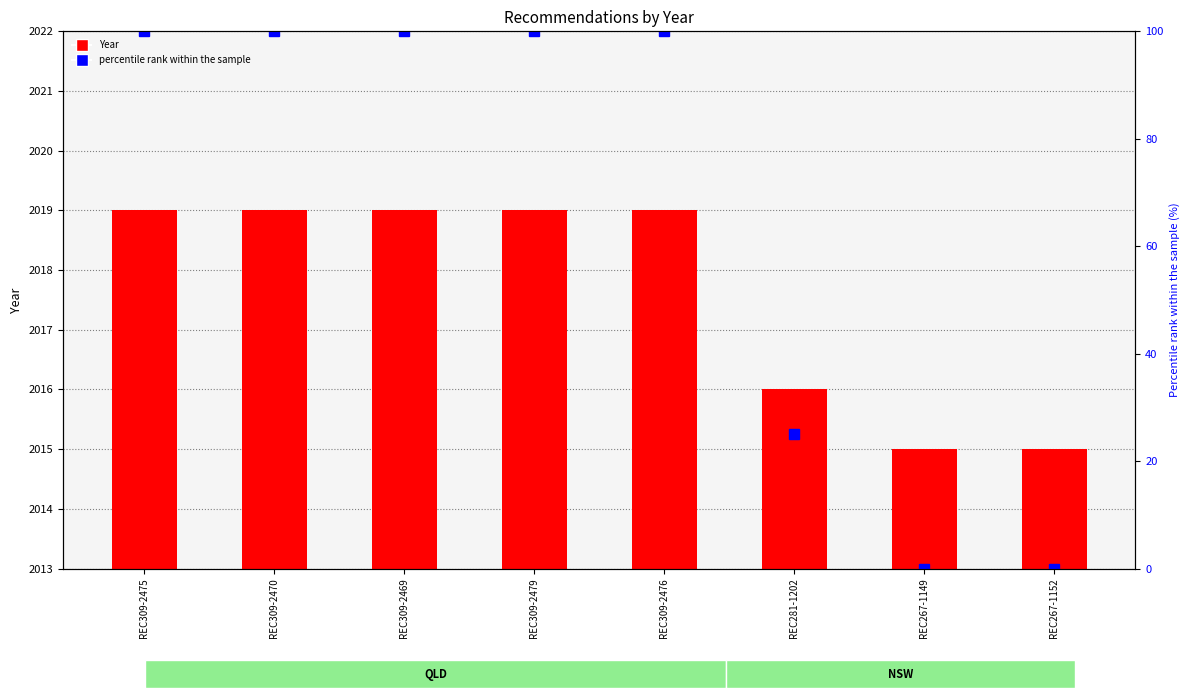

What is the sum of all Percentile rank within sample values?

525